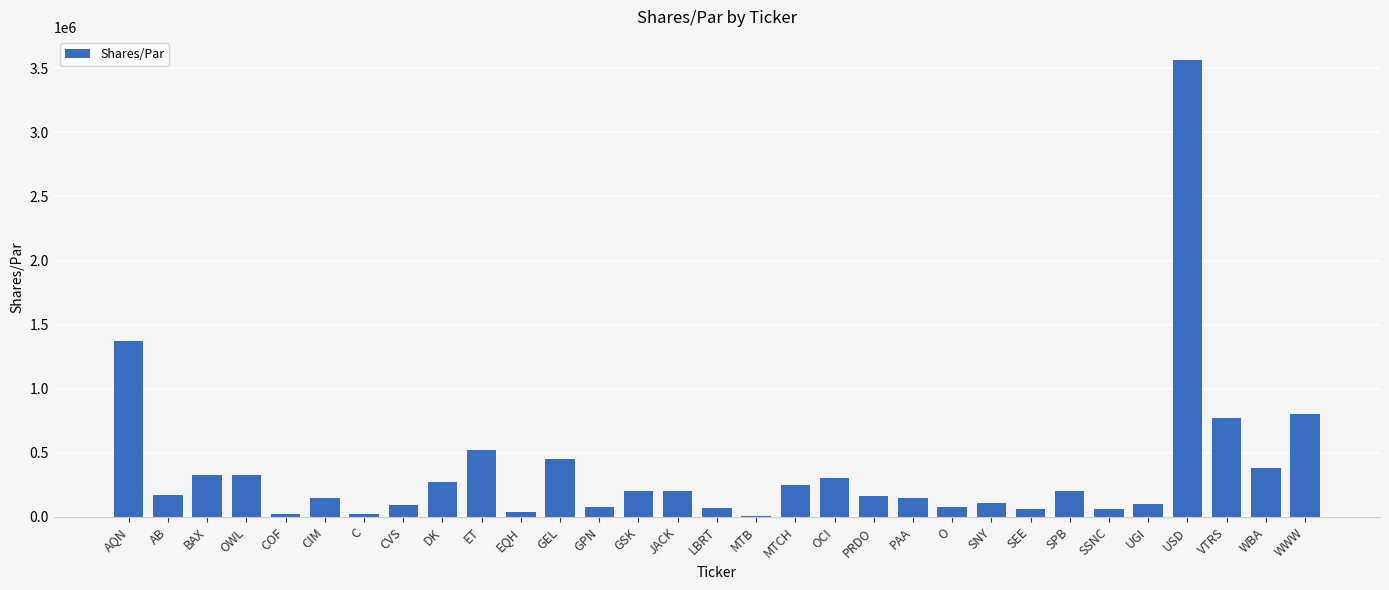

Which has a higher value, DK or COF?

DK